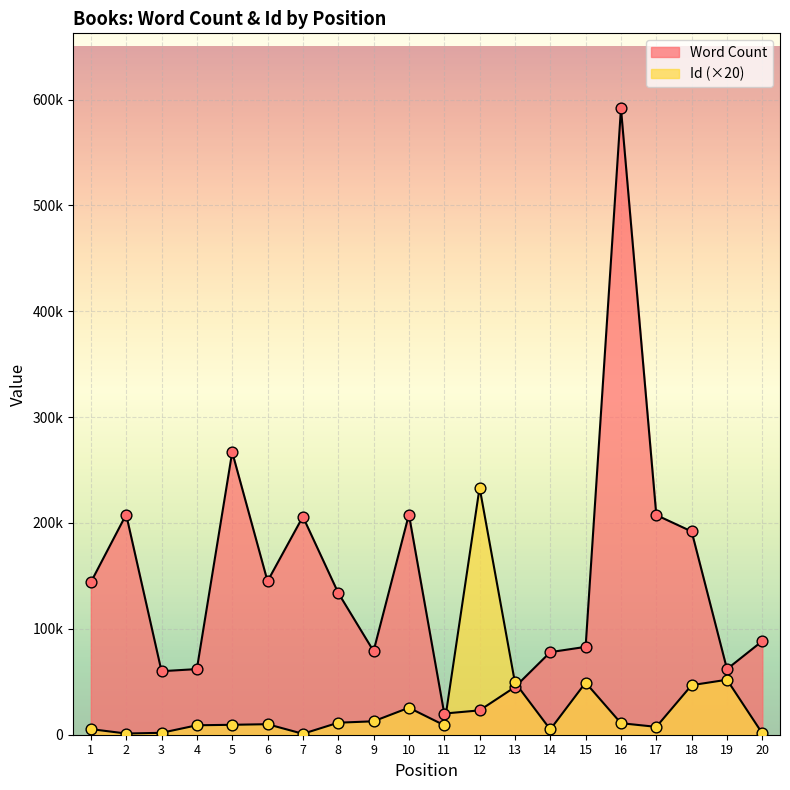

What is the total value across all series at 2?

209120